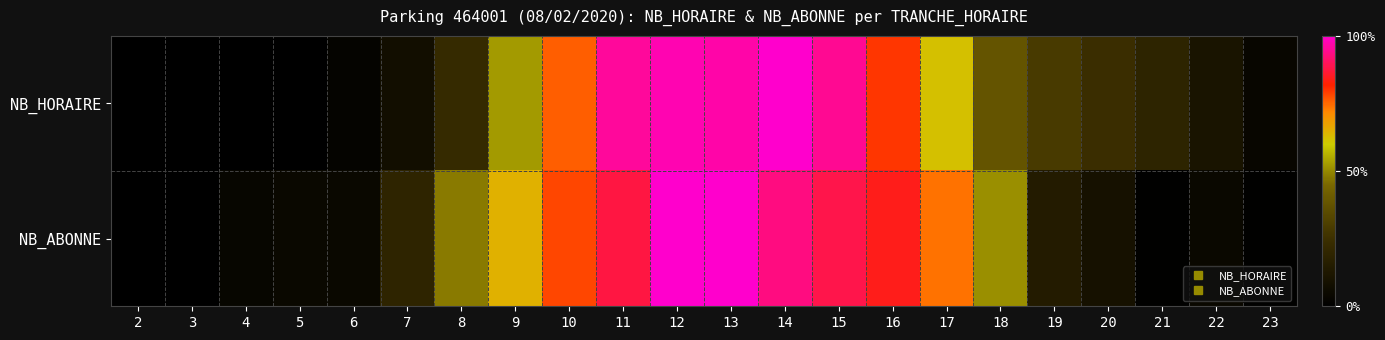

Reading left to right, transcribe all the data shown in this chart.

NB_HORAIRE: 2=0.0	3=0.0	4=0.0	5=0.0	6=0.0	7=0.1	8=0.2	9=0.5	10=0.8	11=1.0	12=1.0	13=1.0	14=1.0	15=0.9	16=0.8	17=0.6	18=0.4	19=0.3	20=0.2	21=0.2	22=0.1	23=0.0
NB_ABONNE: 2=0.0	3=0.0	4=0.0	5=0.0	6=0.0	7=0.2	8=0.5	9=0.6	10=0.8	11=0.9	12=1.0	13=1.0	14=0.9	15=0.9	16=0.8	17=0.7	18=0.5	19=0.1	20=0.1	21=0.0	22=0.0	23=0.0